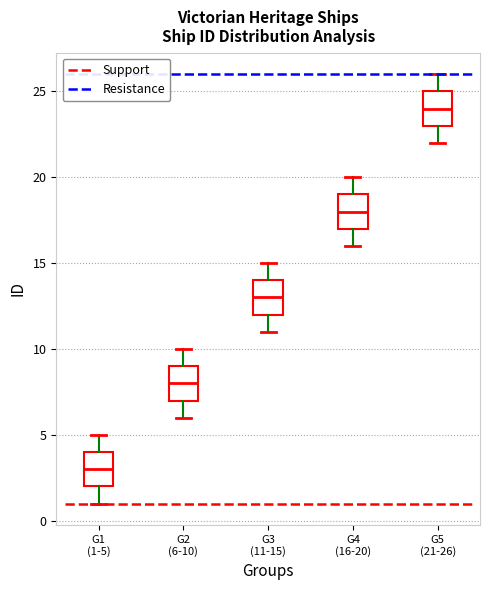

Reading left to right, transcribe this box plot: for each box, give where its median line is, the range the box spans, and where its two whiskers end, as read against the y-axis. The values are not printed on the chart, so give them approximately, as read against the axis.

G1 (1-5): median 3, box 2 to 4, whiskers 1 to 5
G2 (6-10): median 8, box 7 to 9, whiskers 6 to 10
G3 (11-15): median 13, box 12 to 14, whiskers 11 to 15
G4 (16-20): median 18, box 17 to 19, whiskers 16 to 20
G5 (21-26): median 24, box 23 to 25, whiskers 22 to 26